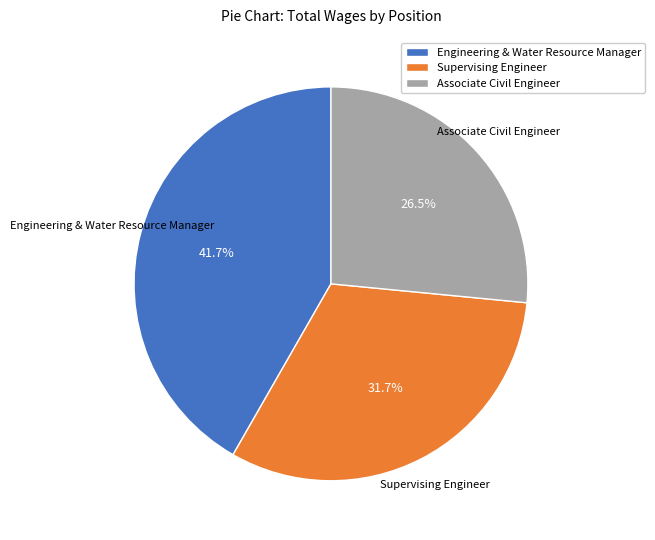

Which has a higher value, Associate Civil Engineer or Supervising Engineer?

Supervising Engineer